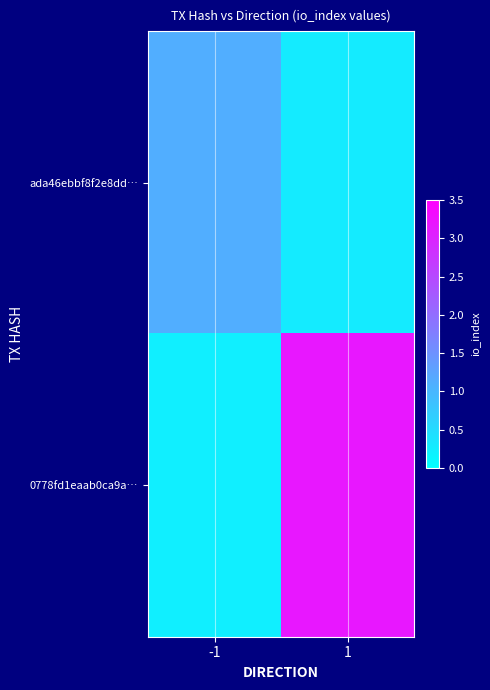

Reading left to right, transcribe all the data shown in this chart.

ada46ebbf8f2e8dd…: -1=1.1	1=0.3
0778fd1eaab0ca9a…: -1=0.2	1=3.2